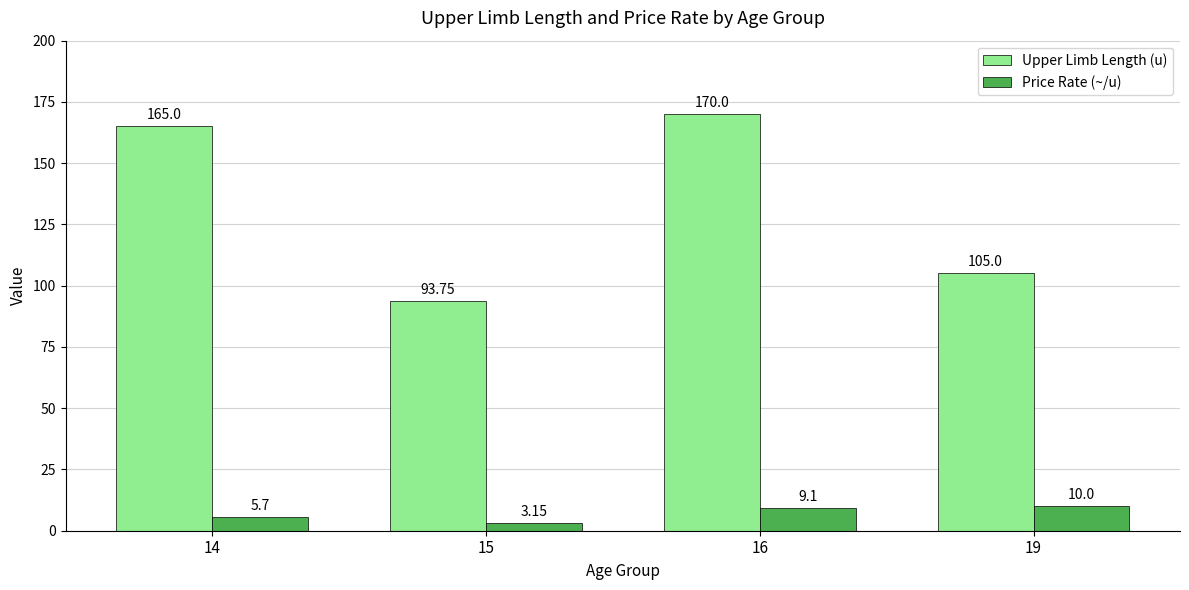

List the labels in order of Upper Limb Length (u) value, smallest first.

15, 19, 14, 16